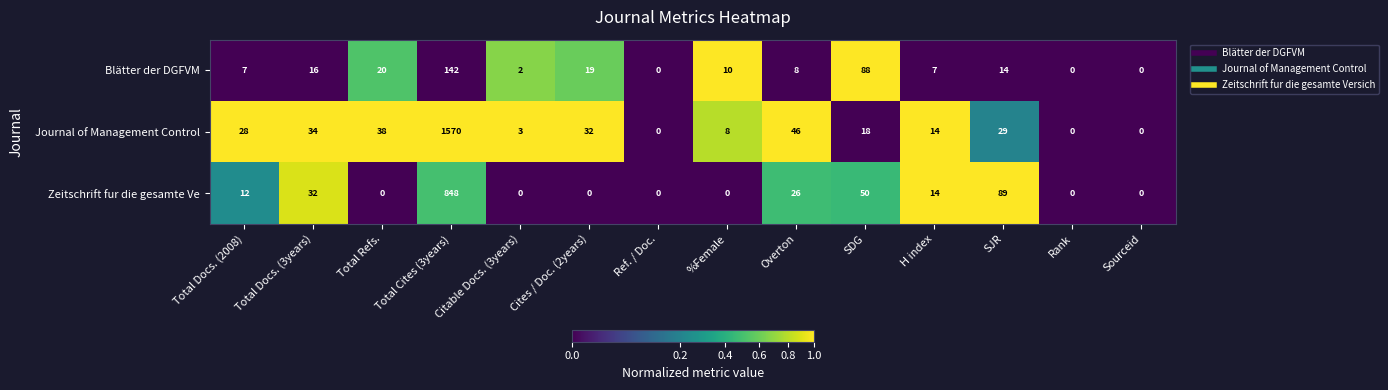

List the series in order of their peak value, lowest first.

Blätter der DGFVM, Zeitschrift fur die gesamte Ve, Journal of Management Control